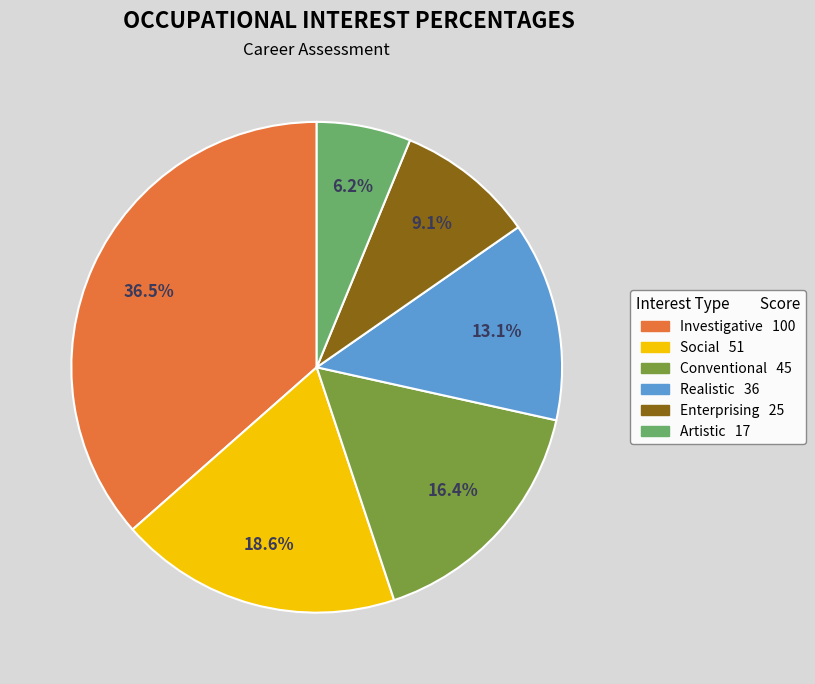

Approximately how many times larger is the value at Artistic compared to Conventional?

0.4